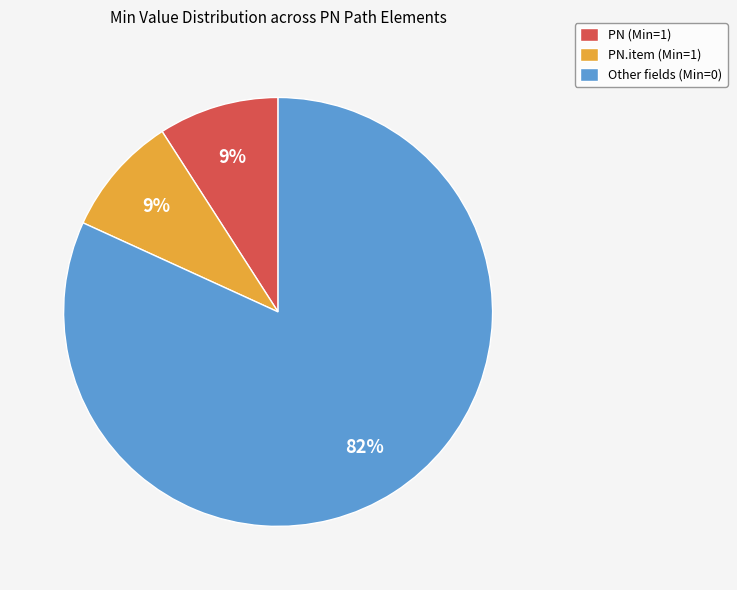

Between PN (Min=1) and Other fields (Min=0), which is larger?

Other fields (Min=0)